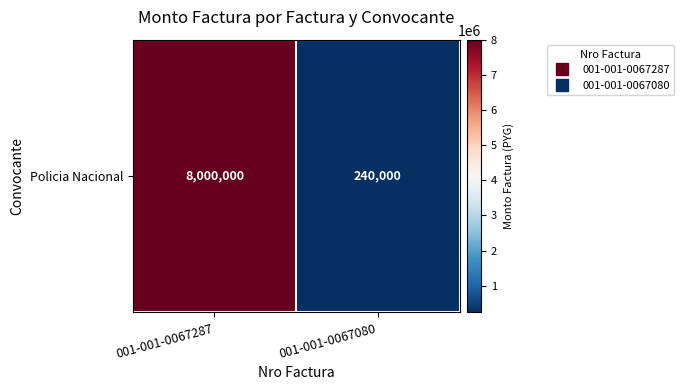

Reading left to right, list all the values displayed in this chart.

8000000	240000